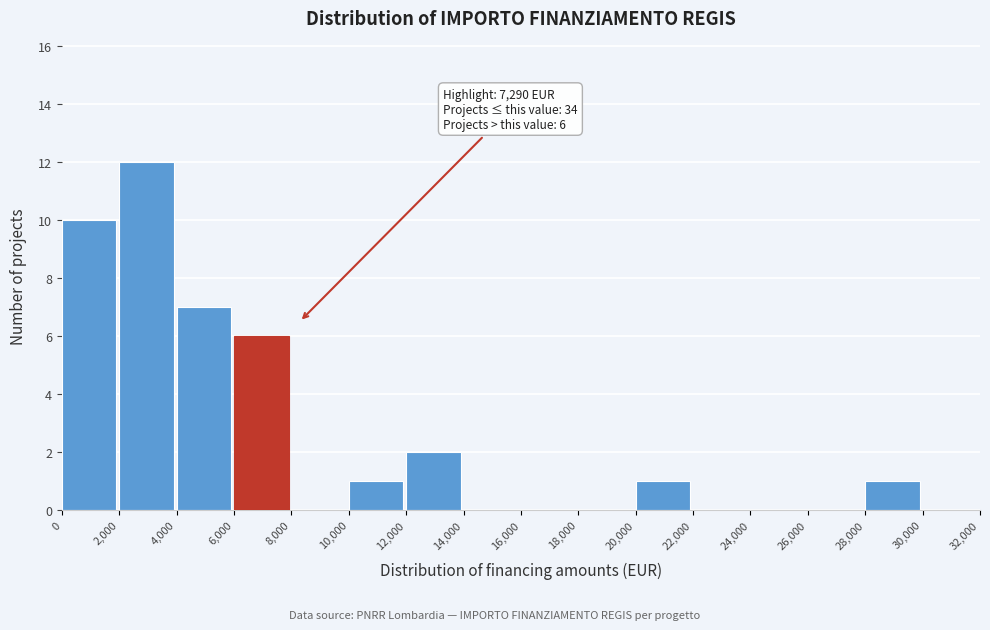

Over which range of the x-axis is the bar tallest?

2,000 to 4,000